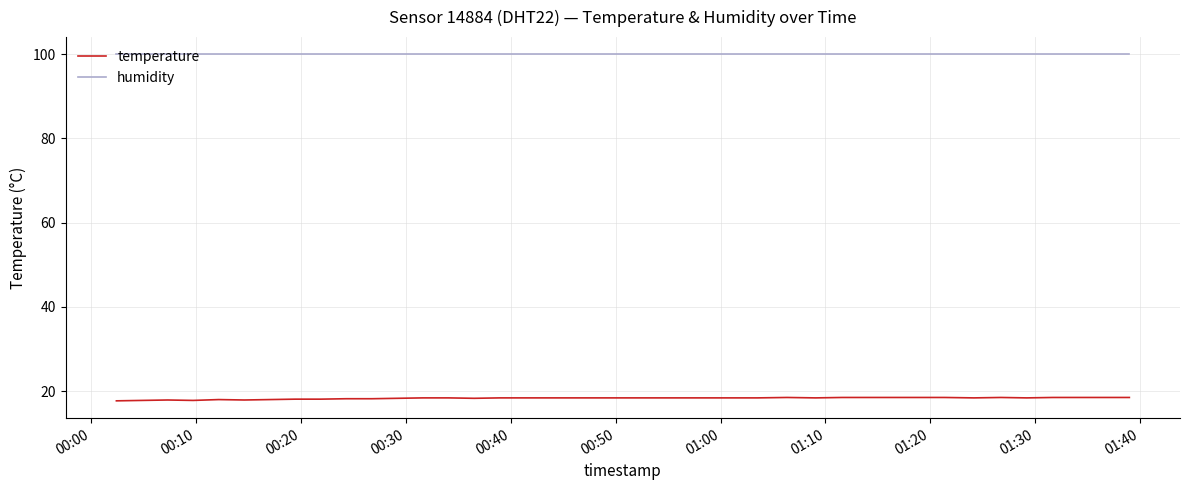

At how many categories does at least one series exceed 85?

40